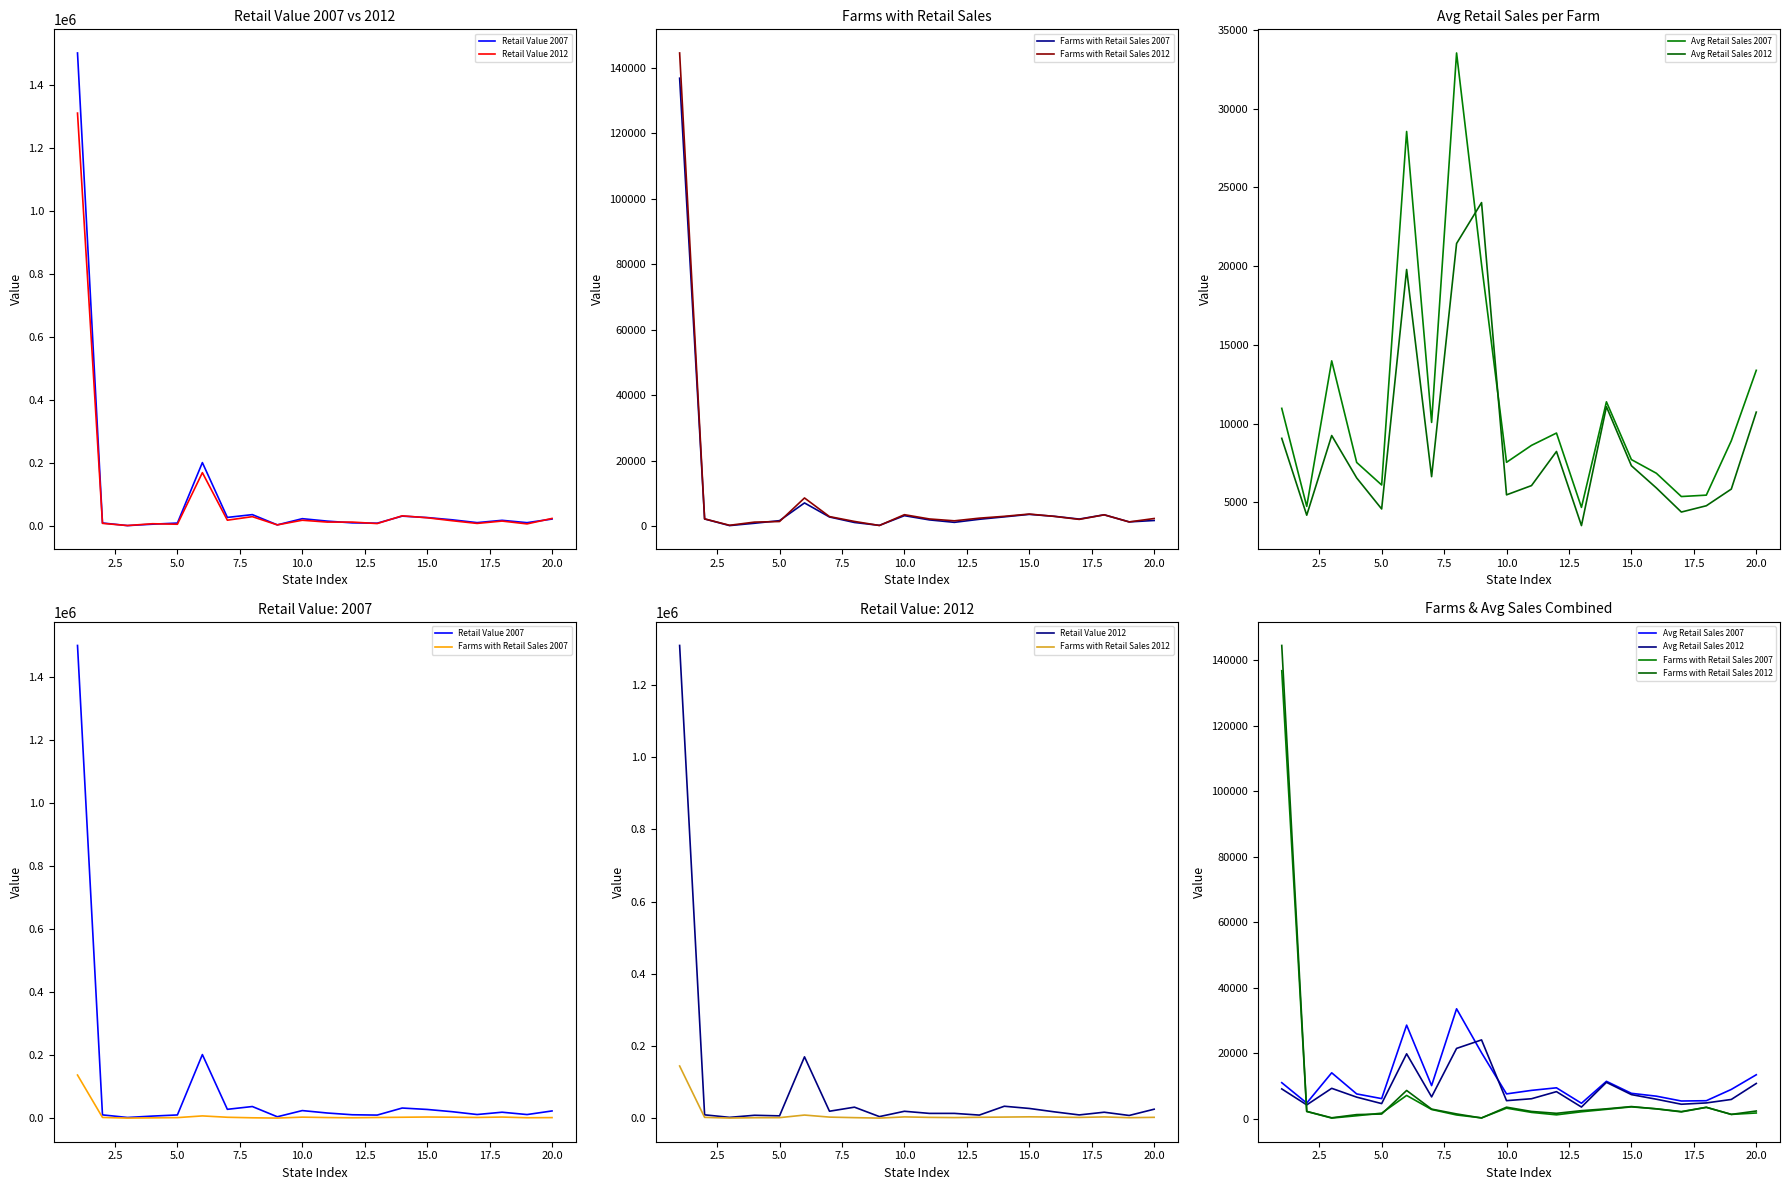

How many data points in Avg Retail Sales 2012 are above 6629?

10